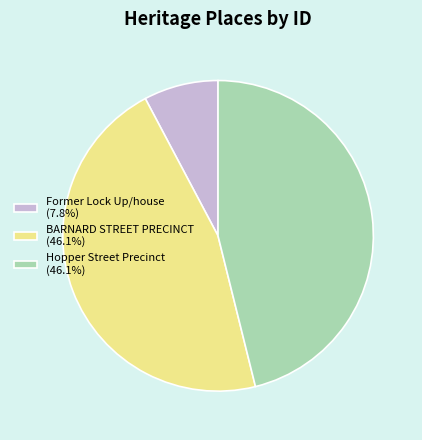

Does Hopper Street Precinct account for over 50% of the chart?

No